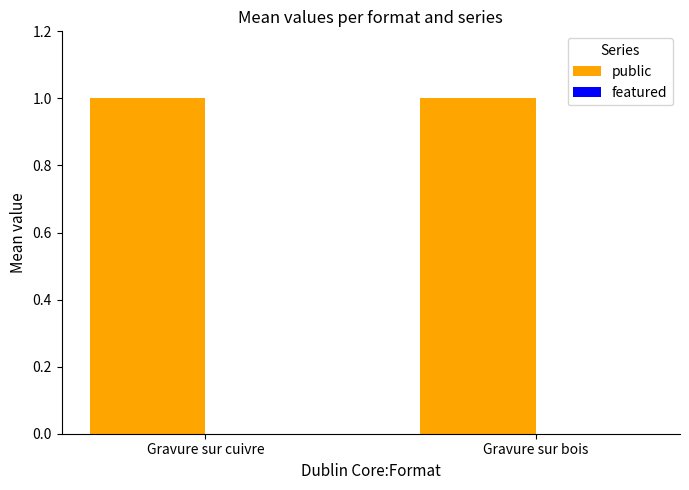

Reading left to right, what are all the values shown in this chart?

public: 1	1
featured: 0	0